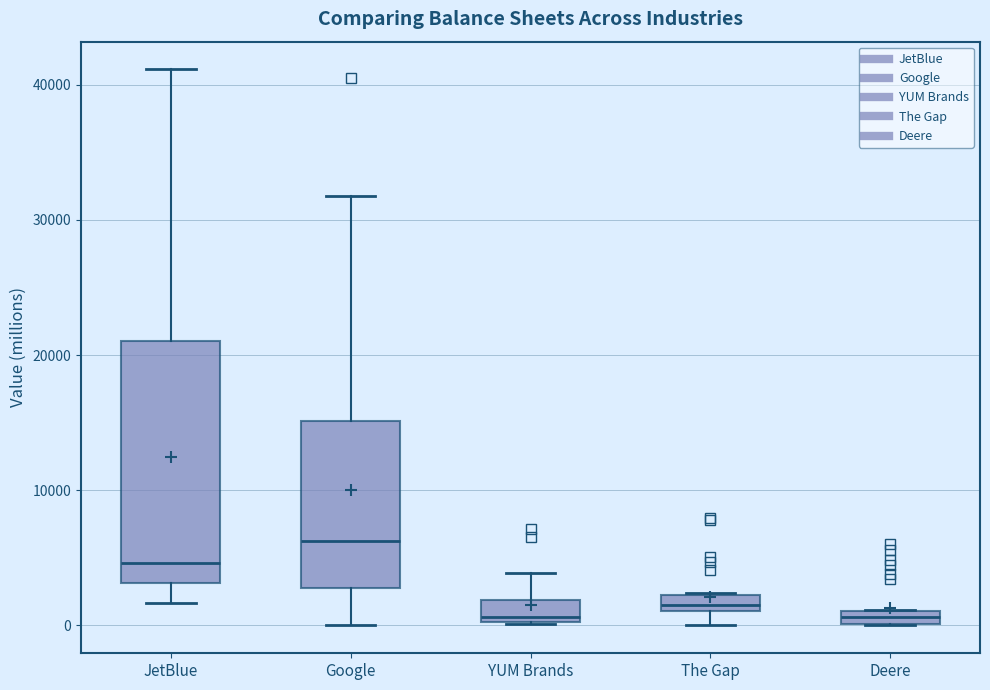

Which box has the highest median line?

Google